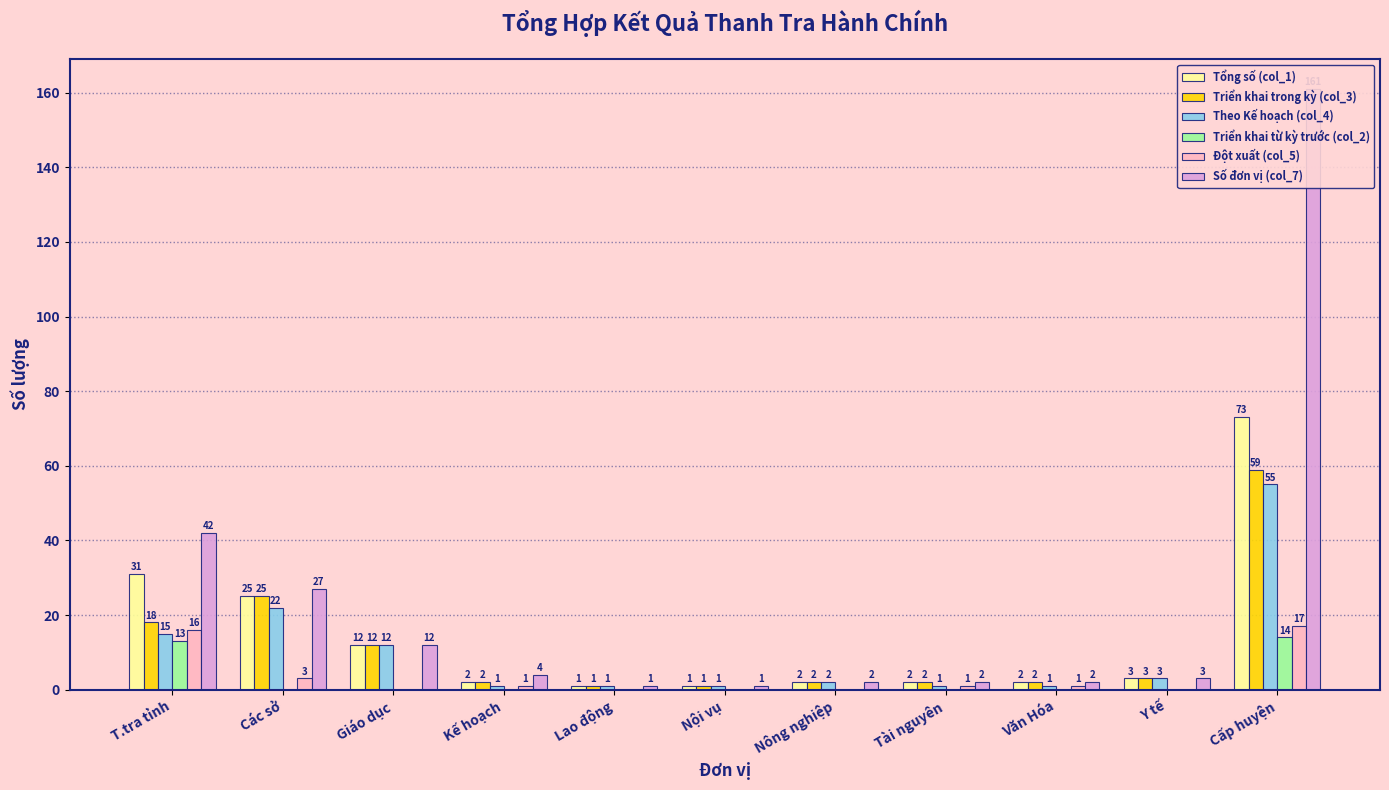

What is the label of the 3rd bar from the left?

Giáo dục